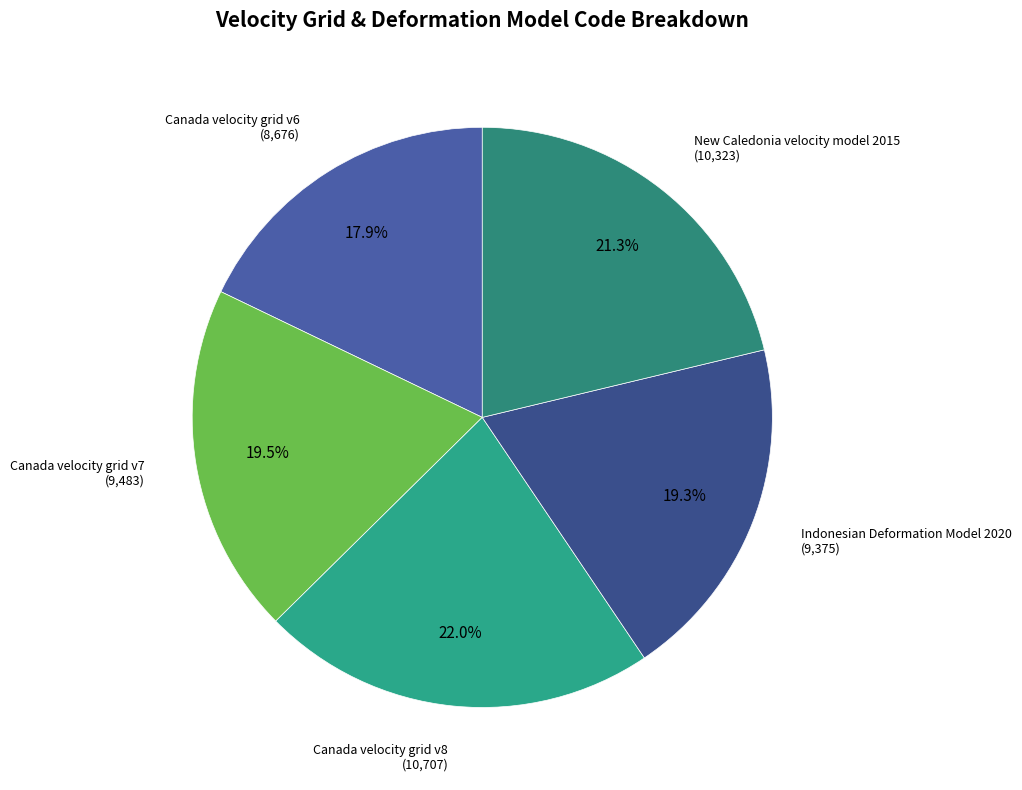

Which category has the biggest portion of the pie?

Canada velocity grid v8